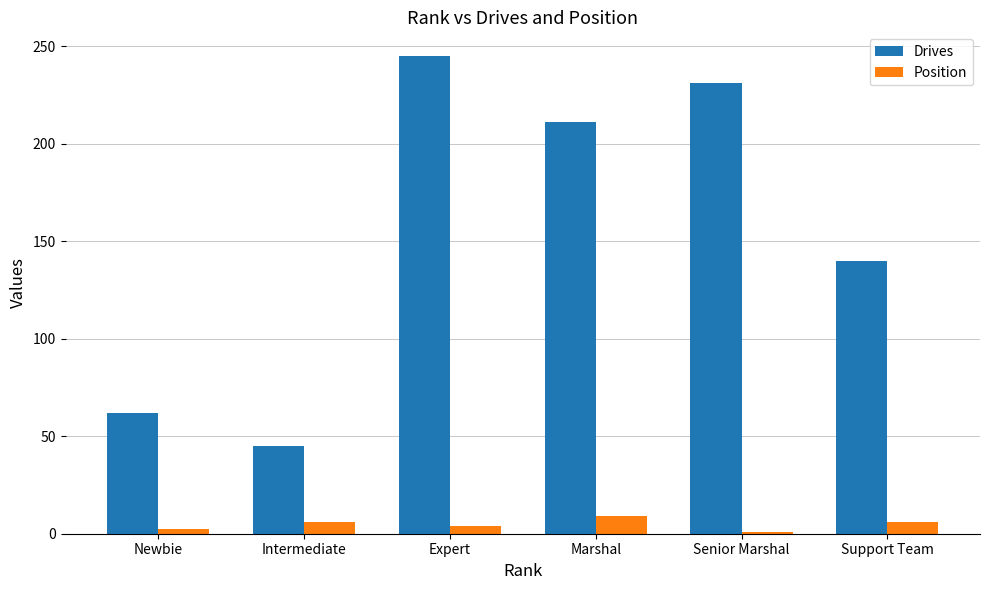

What is the value of the Drives bar at the 6th from the left?

140.0